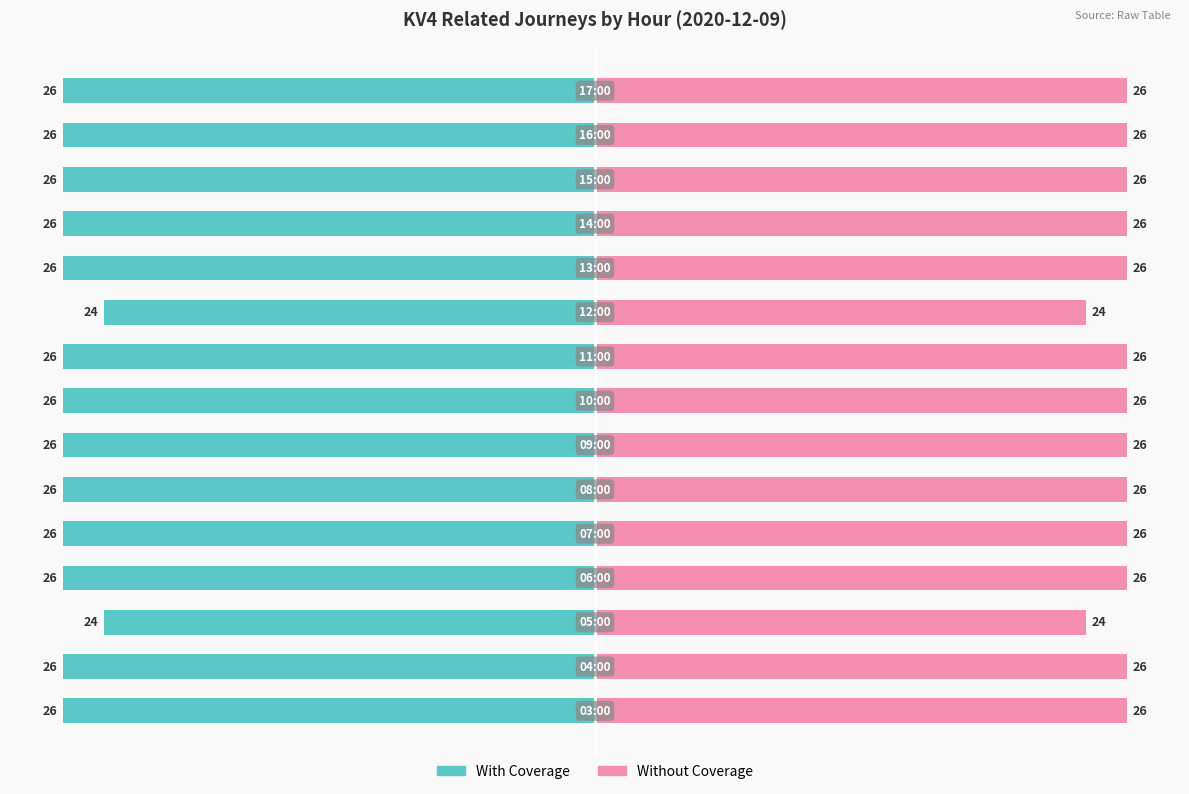

Between 11 and 3, which is larger?

11